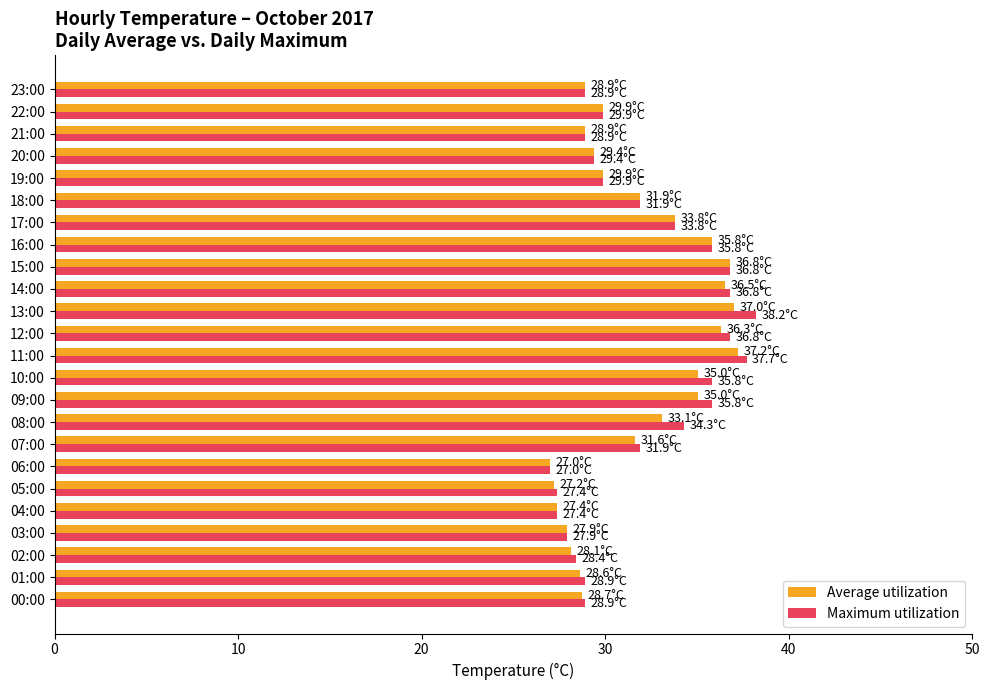

How many values in the Maximum utilization series exceed 31?

12